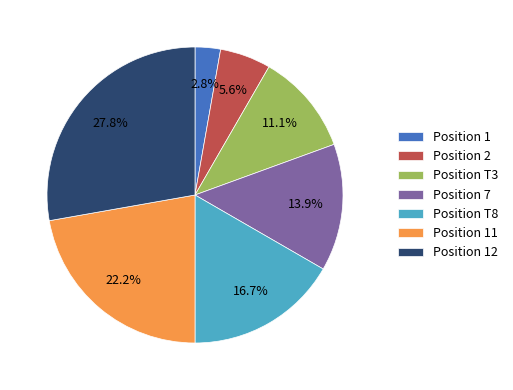

Which slice is the largest?

Position 12